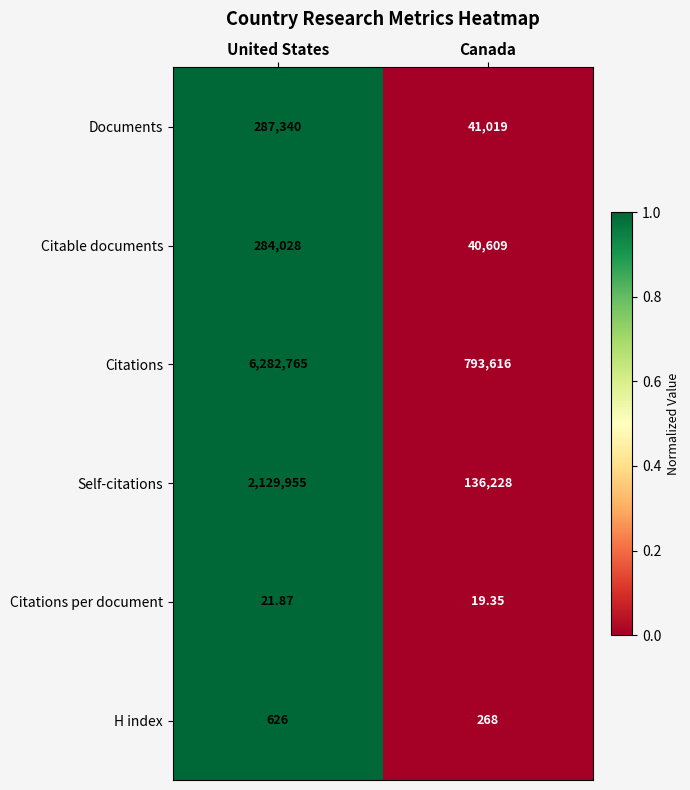

Which label corresponds to the largest value in the chart?

United States